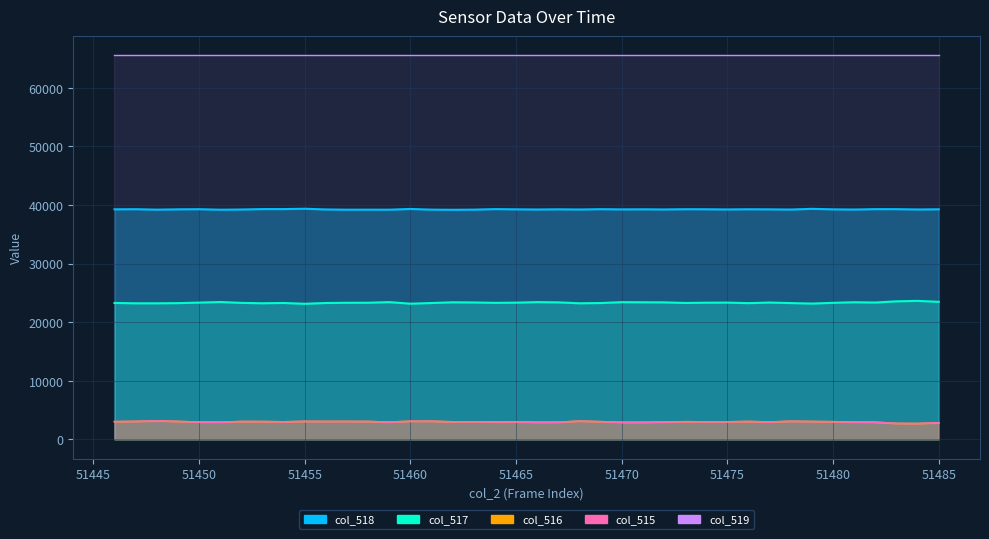

What is the average value of the col_516 series?

2978